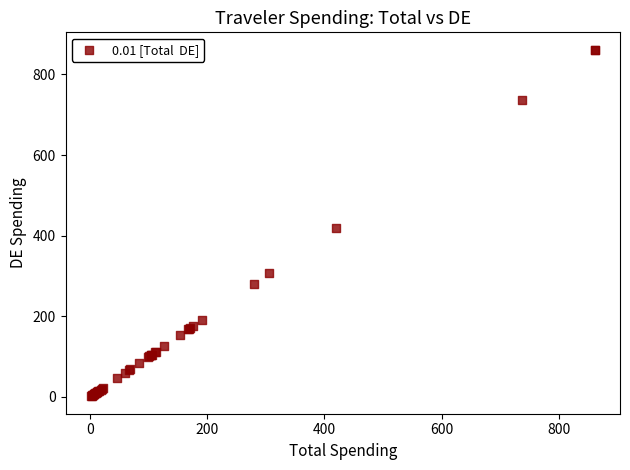

What Y value in the scatter plot is closest to 431?

419.0